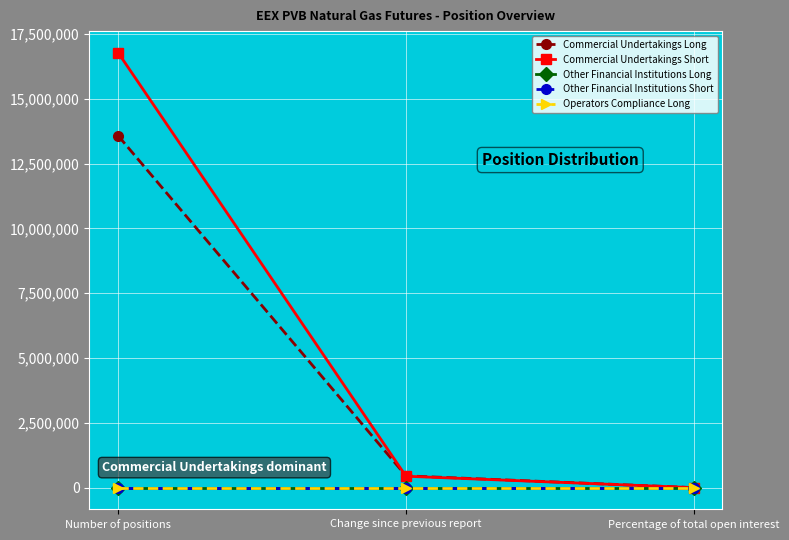

Does the chart have visible grid lines?

Yes